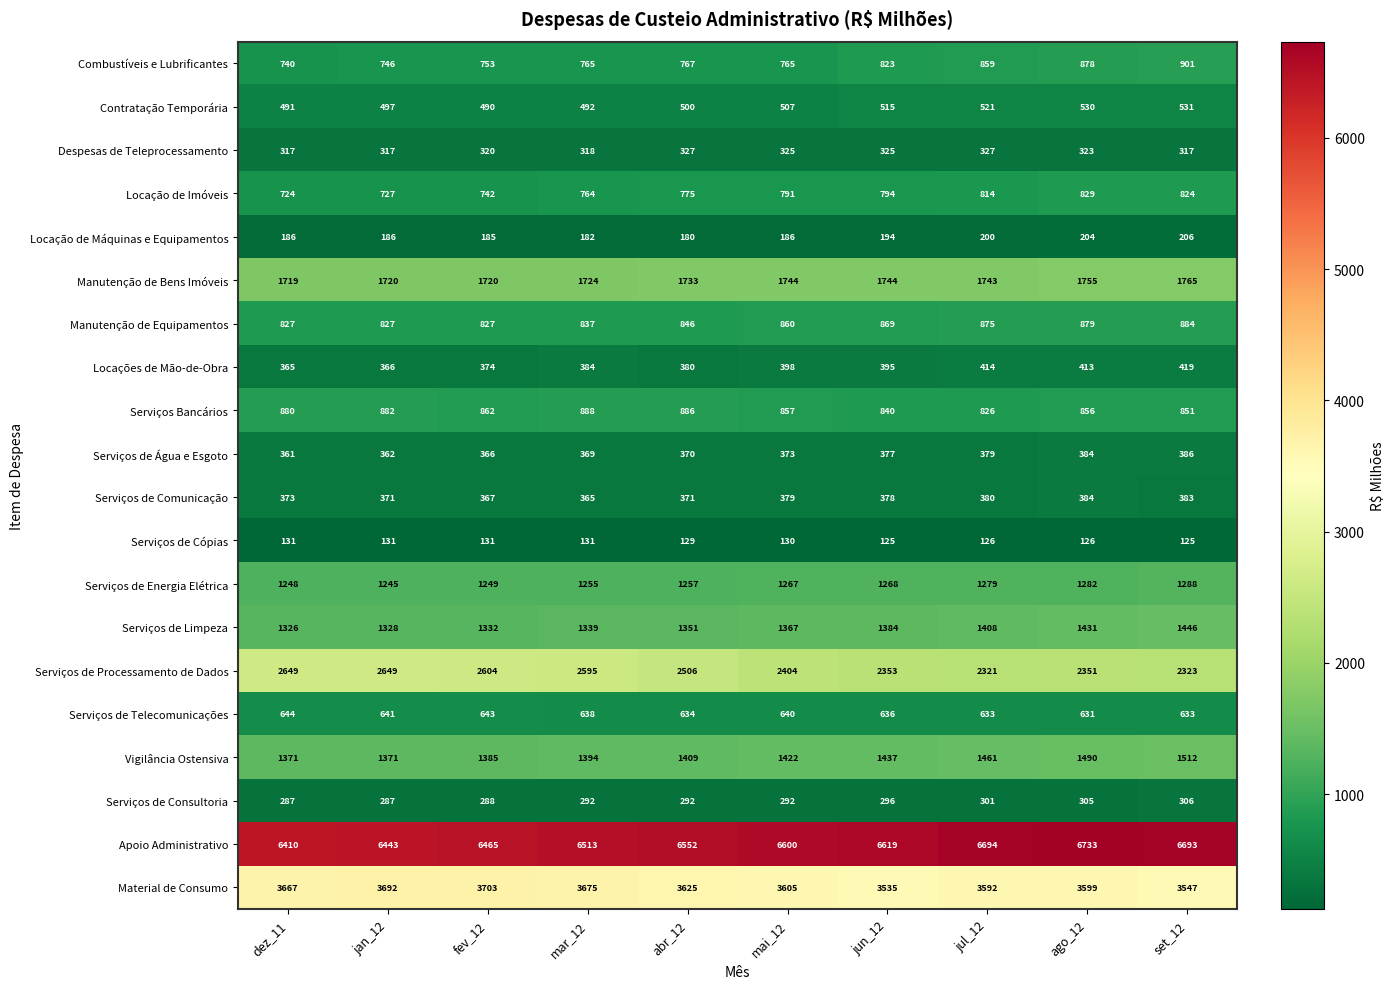

At set_12, list the series in order from largest to smallest.

Apoio Administrativo, Material de Consumo, Serviços de Processamento de Dados, Manutenção de Bens Imóveis, Vigilância Ostensiva, Serviços de Limpeza, Serviços de Energia Elétrica, Combustíveis e Lubrificantes, Manutenção de Equipamentos, Serviços Bancários, Locação de Imóveis, Serviços de Telecomunicações, Contratação Temporária, Locações de Mão-de-Obra, Serviços de Água e Esgoto, Serviços de Comunicação, Despesas de Teleprocessamento, Serviços de Consultoria, Locação de Máquinas e Equipamentos, Serviços de Cópias